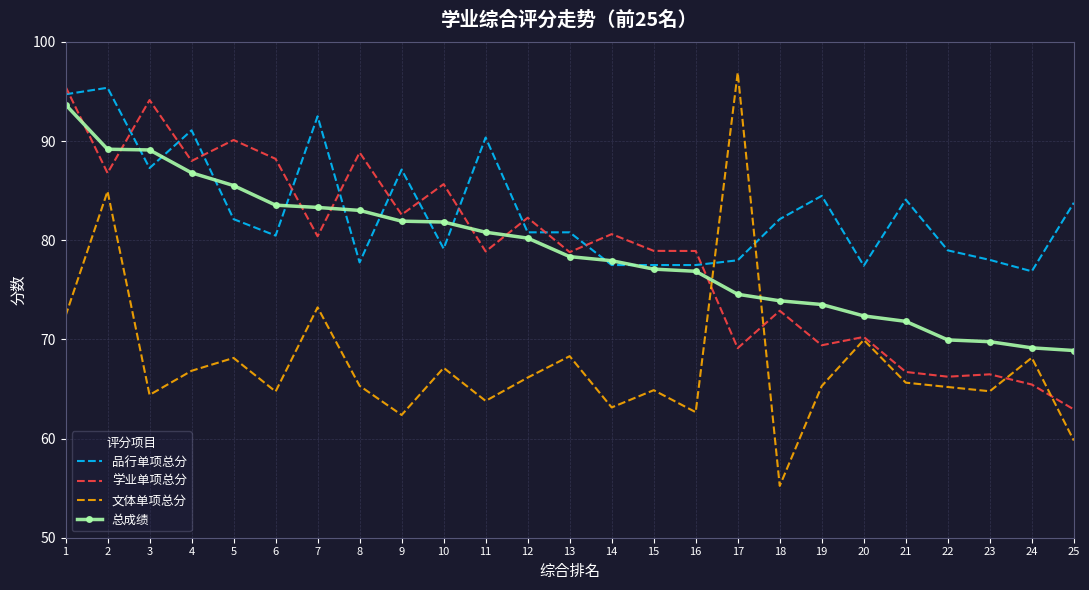

True or false: 文体单项总分 and 品行单项总分 cross at least once.

True